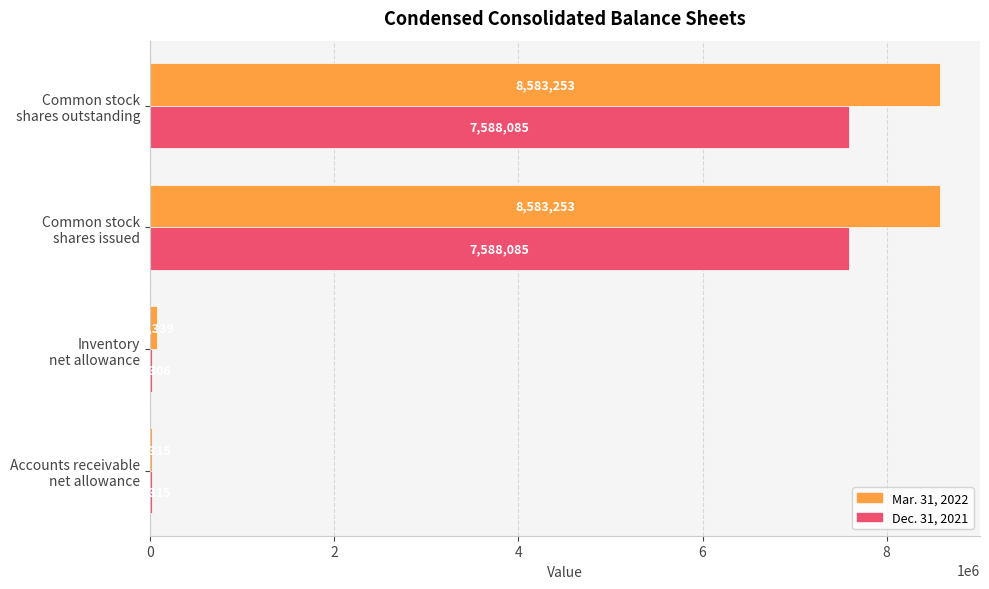

Which series has the largest total across all categories?

Mar. 31, 2022